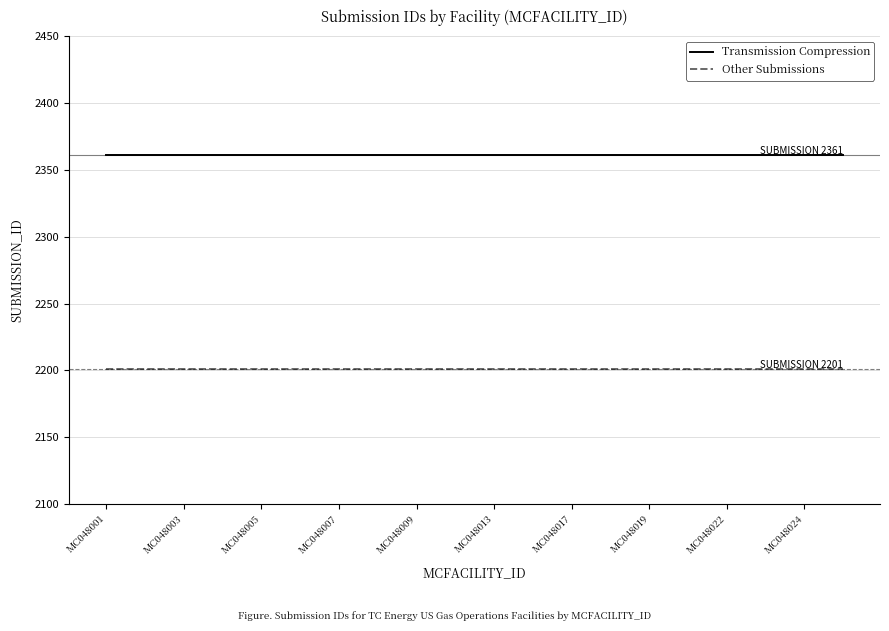

Rank the series by their maximum value, from highest to lowest.

Transmission Compression, Other Submissions